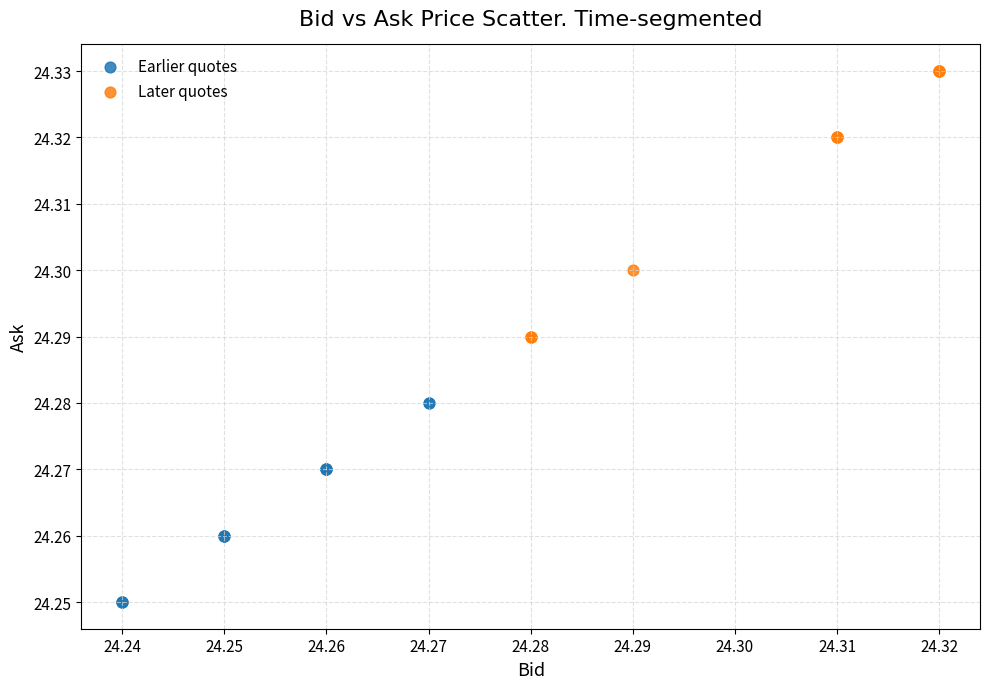

Which series contains the highest Y value?

Later quotes